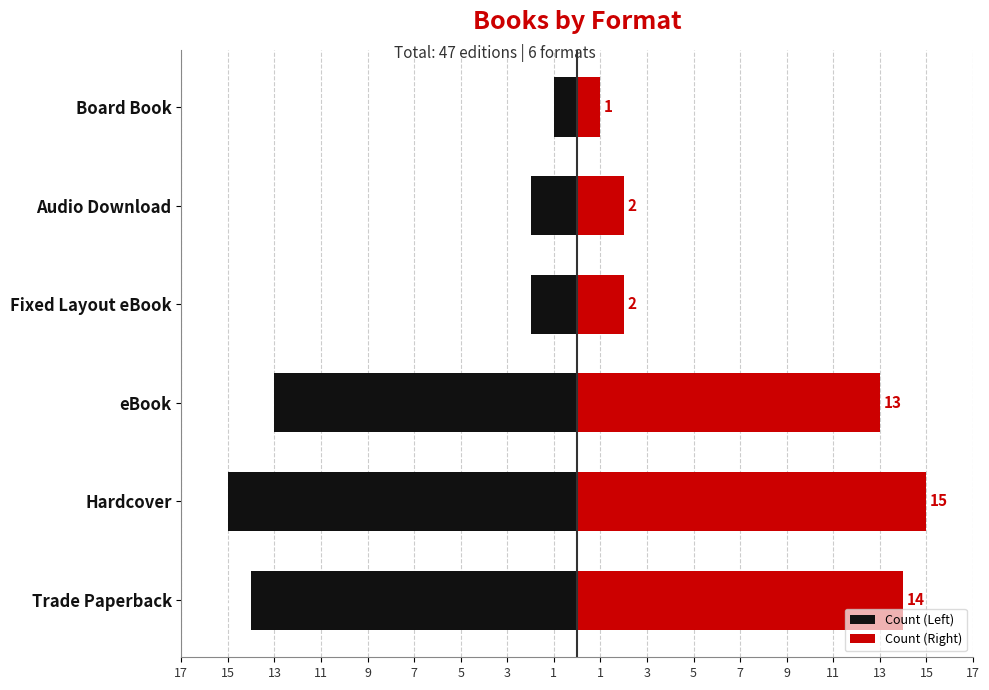

The Count (Right) series shows 20 at Trade Paperback. True or false?

False